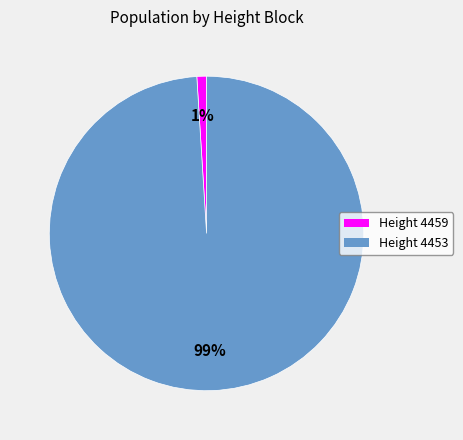

To the nearest percent, what is the average slice percentage?

50%